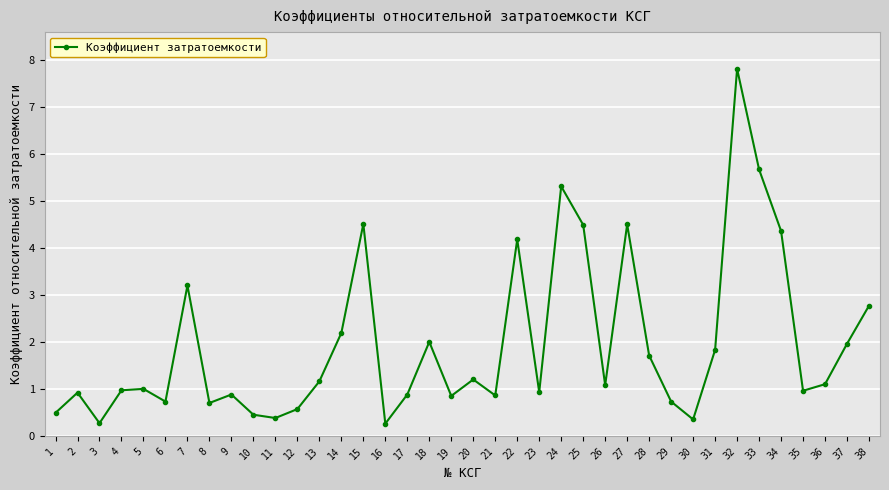

What is the change in value from 12 to 23?

+0.4